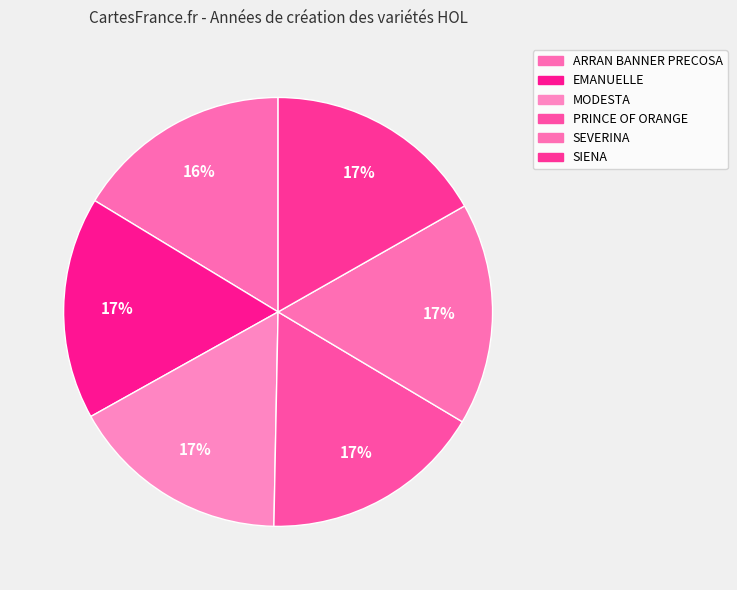

The PRINCE OF ORANGE slice represents 11% of the pie. True or false?

False